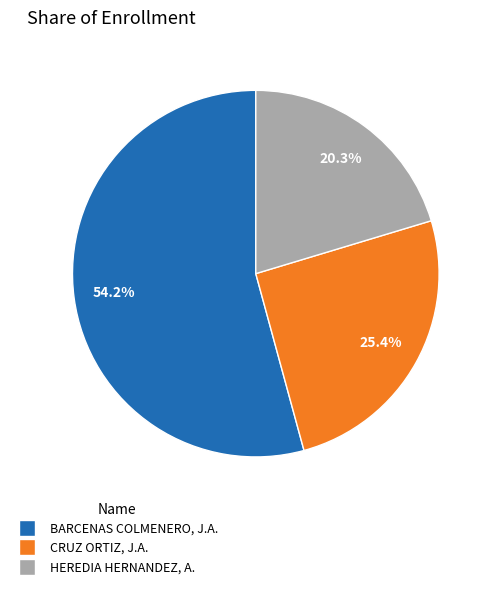

To the nearest percent, what is the average slice percentage?

33%